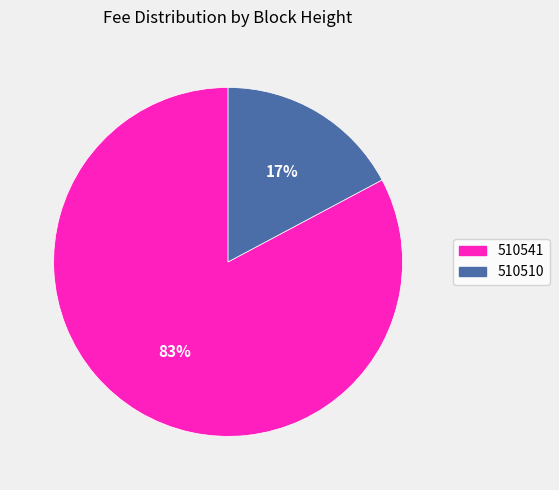

To the nearest percent, what percentage of the pie is 510541?

83%